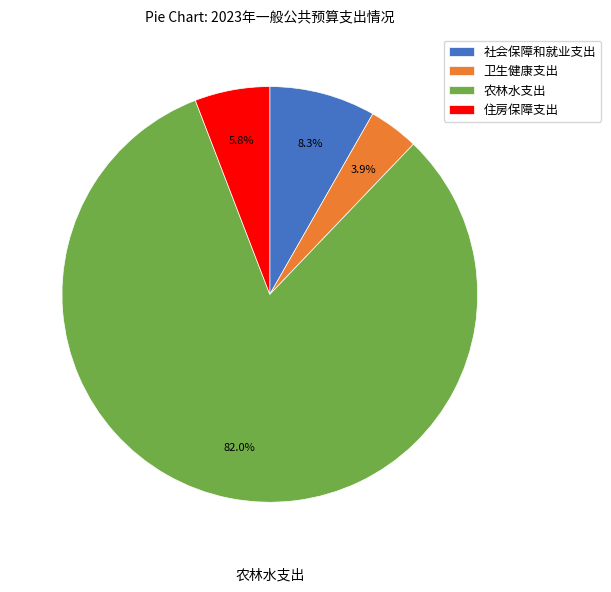

To the nearest percent, what is the combined percentage of 农林水支出 and 卫生健康支出?

86%